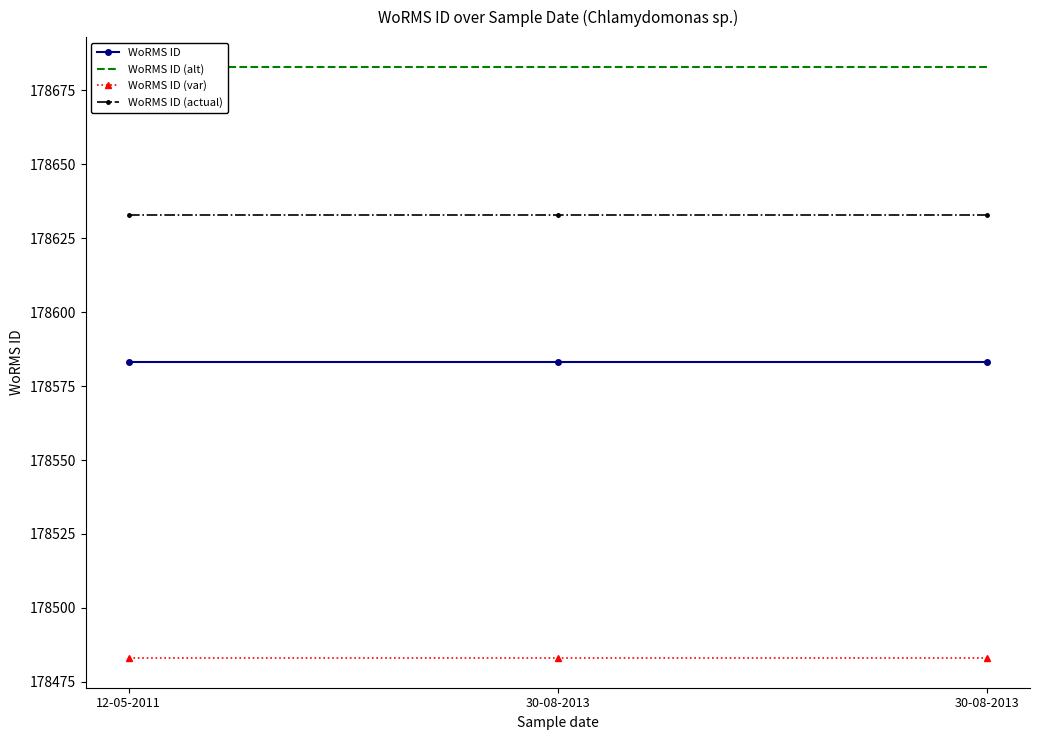

What is the total value across all series at 30-08-2013?

714382